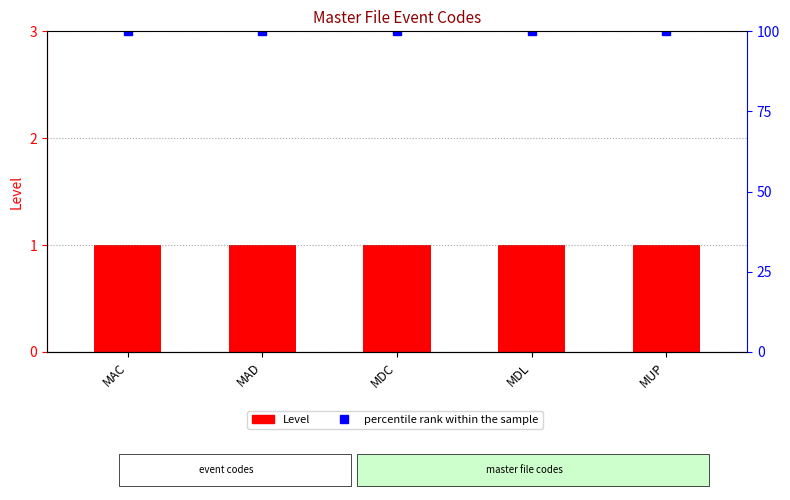

What is the average value of the percentile rank within the sample series?

100